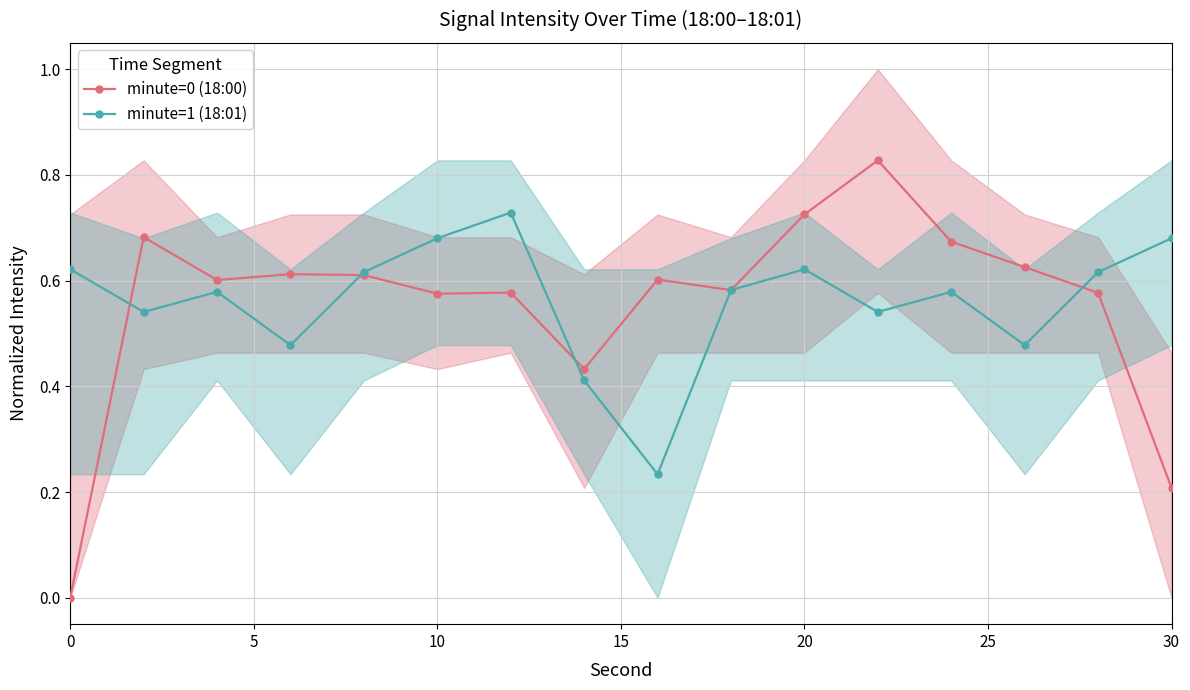

At how many categories does at least one series exceed 0?

16